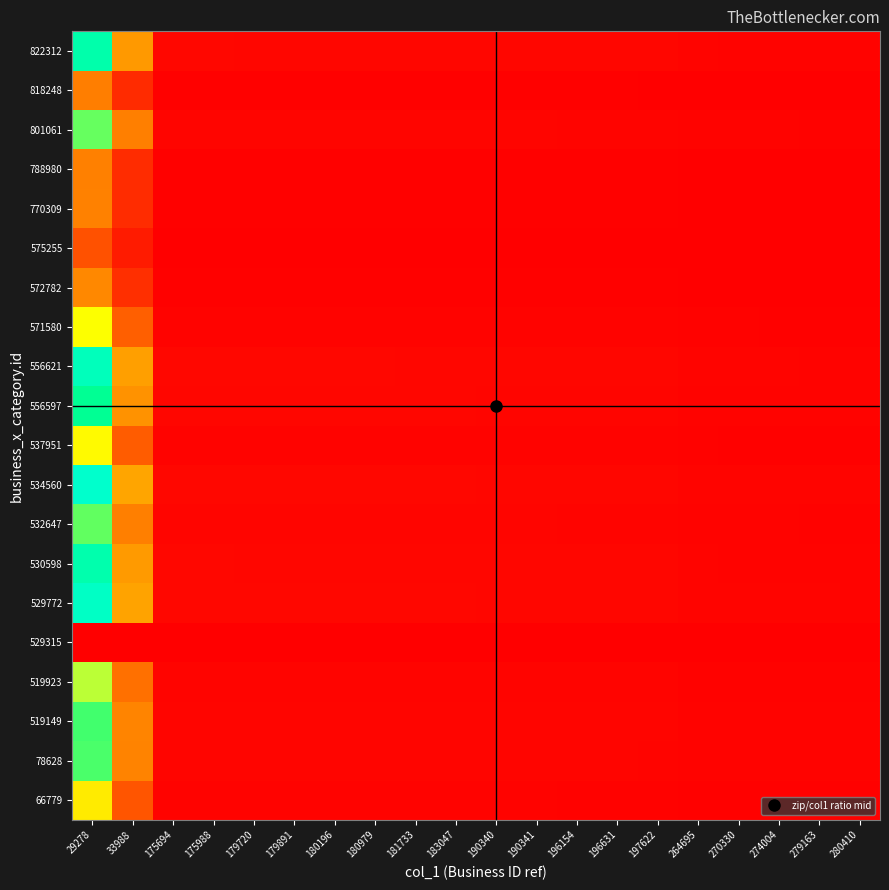

What is the spread (max minus min) of values at 197622?

1.5